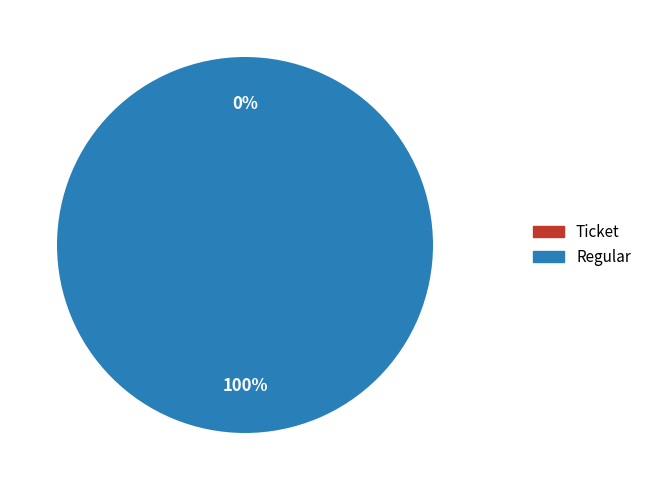

Count the number of slices in the pie.

2